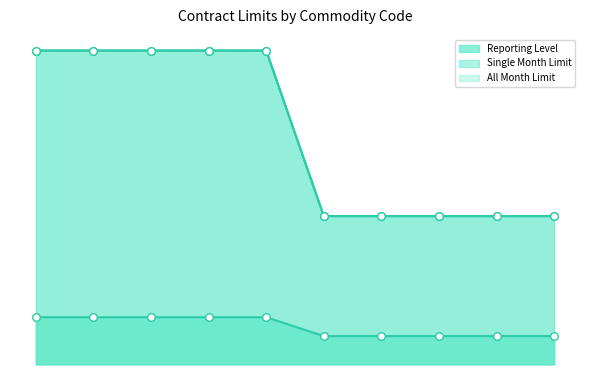

What are all the series names shown in the legend?

Reporting Level, Single Month Limit, All Month Limit